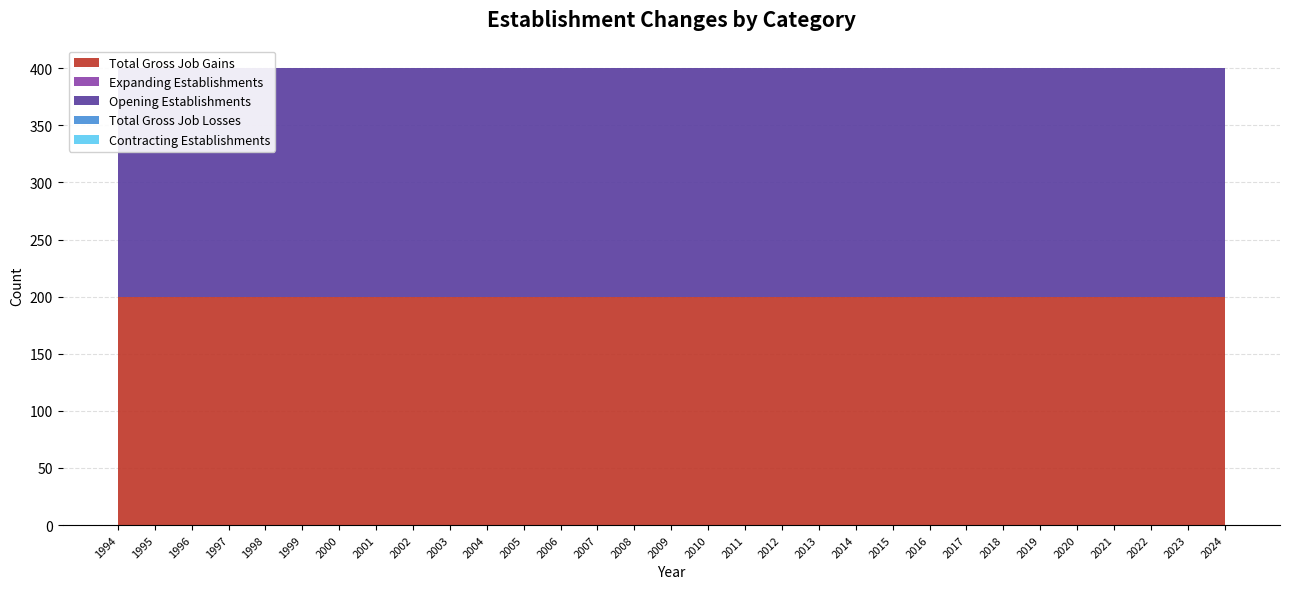

Reading left to right, transcribe all the data shown in this chart.

Total Gross Job Gains: 1994=200	1995=200	1996=200	1997=200	1998=200	1999=200	2000=200	2001=200	2002=200	2003=200	2004=200	2005=200	2006=200	2007=200	2008=200	2009=200	2010=200	2011=200	2012=200	2013=200	2014=200	2015=200	2016=200	2017=200	2018=200	2019=200	2020=200	2021=200	2022=200	2023=200	2024=200
Expanding Establishments: 1994=0	1995=0	1996=0	1997=0	1998=0	1999=0	2000=0	2001=0	2002=0	2003=0	2004=0	2005=0	2006=0	2007=0	2008=0	2009=0	2010=0	2011=0	2012=0	2013=0	2014=0	2015=0	2016=0	2017=0	2018=0	2019=0	2020=0	2021=0	2022=0	2023=0	2024=0
Opening Establishments: 1994=200	1995=200	1996=200	1997=200	1998=200	1999=200	2000=200	2001=200	2002=200	2003=200	2004=200	2005=200	2006=200	2007=200	2008=200	2009=200	2010=200	2011=200	2012=200	2013=200	2014=200	2015=200	2016=200	2017=200	2018=200	2019=200	2020=200	2021=200	2022=200	2023=200	2024=200
Total Gross Job Losses: 1994=0	1995=0	1996=0	1997=0	1998=0	1999=0	2000=0	2001=0	2002=0	2003=0	2004=0	2005=0	2006=0	2007=0	2008=0	2009=0	2010=0	2011=0	2012=0	2013=0	2014=0	2015=0	2016=0	2017=0	2018=0	2019=0	2020=0	2021=0	2022=0	2023=0	2024=0
Contracting Establishments: 1994=0	1995=0	1996=0	1997=0	1998=0	1999=0	2000=0	2001=0	2002=0	2003=0	2004=0	2005=0	2006=0	2007=0	2008=0	2009=0	2010=0	2011=0	2012=0	2013=0	2014=0	2015=0	2016=0	2017=0	2018=0	2019=0	2020=0	2021=0	2022=0	2023=0	2024=0